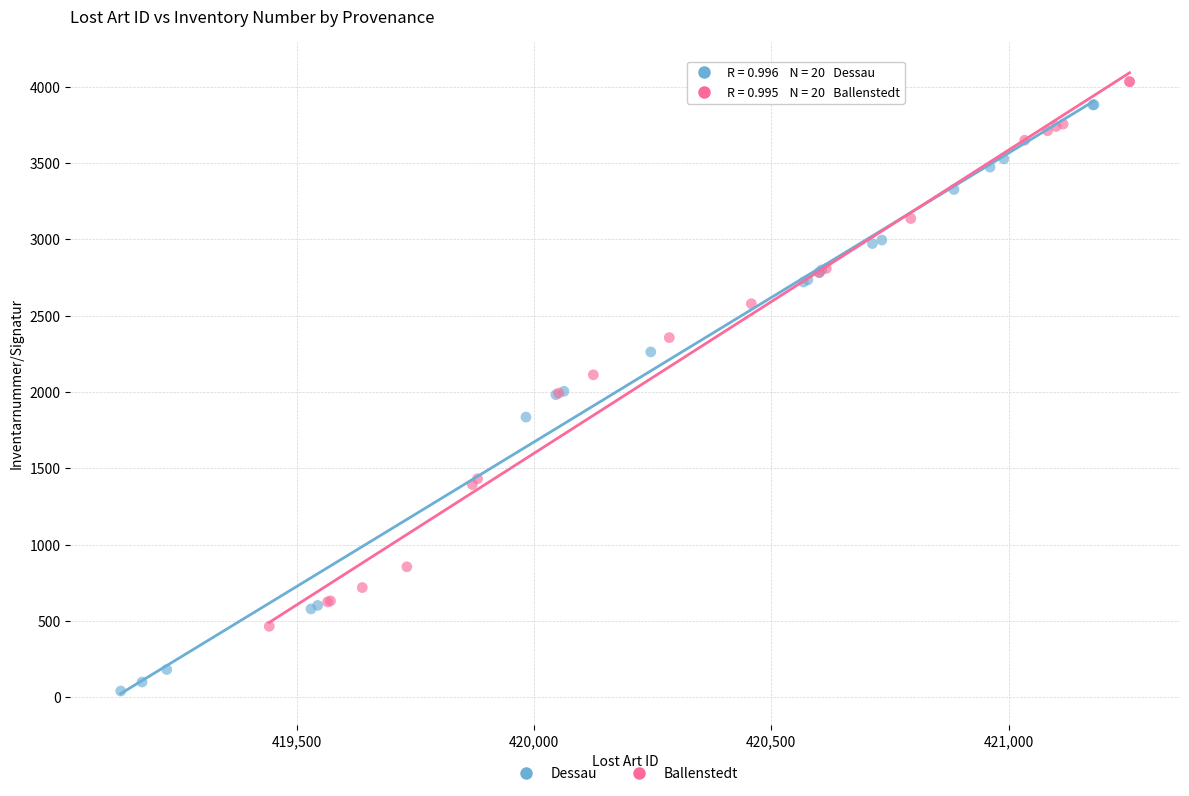

Which series reaches the minimum Y coordinate?

Dessau